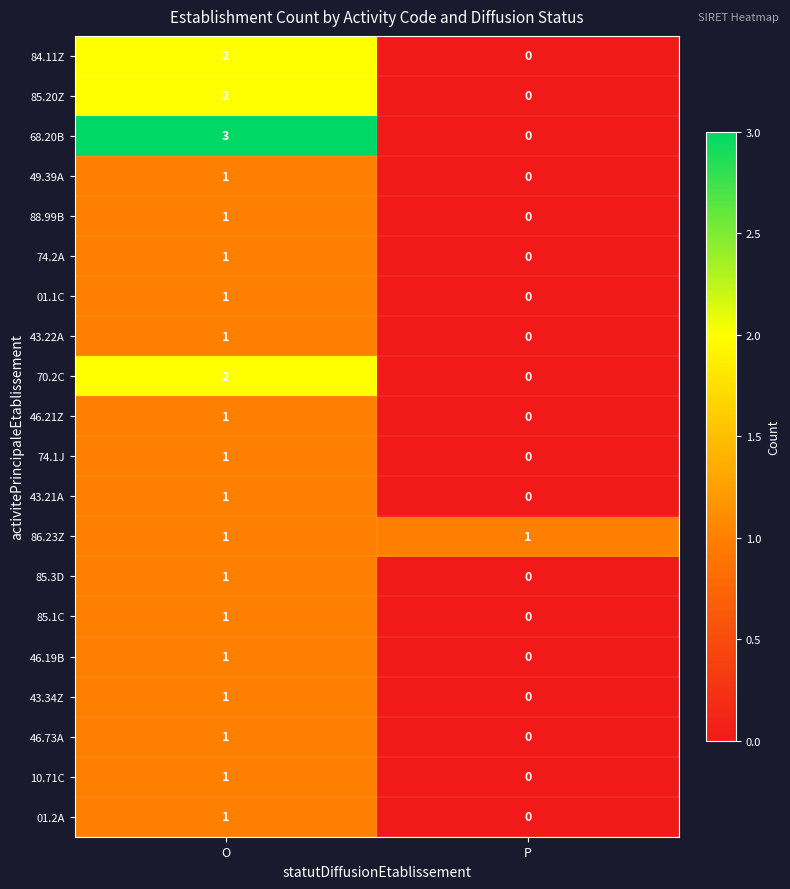

The value of 46.21Z at O is 1. True or false?

True